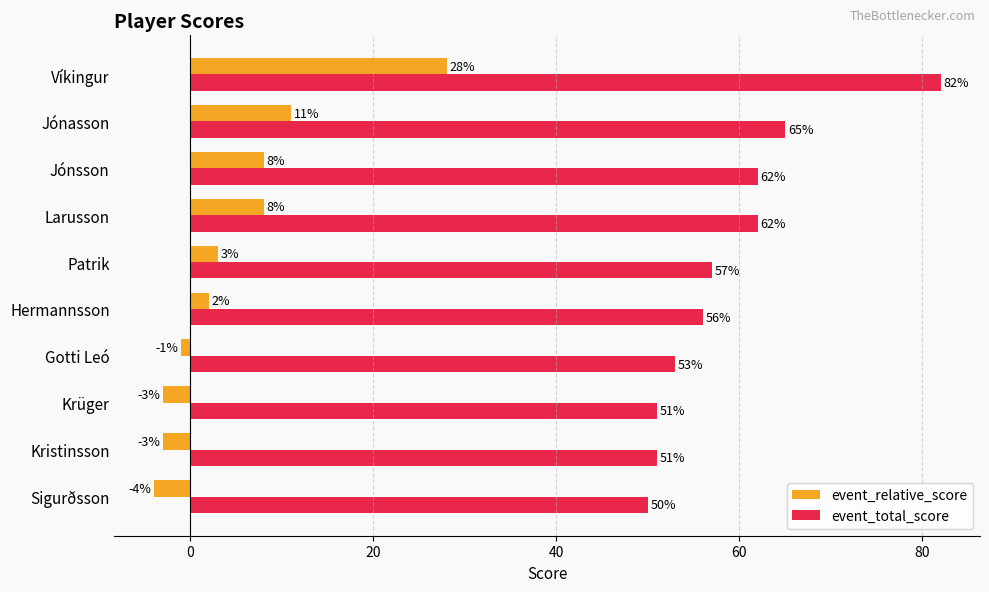

What is the difference between the second highest and second lowest values in the event_relative_score series?

14